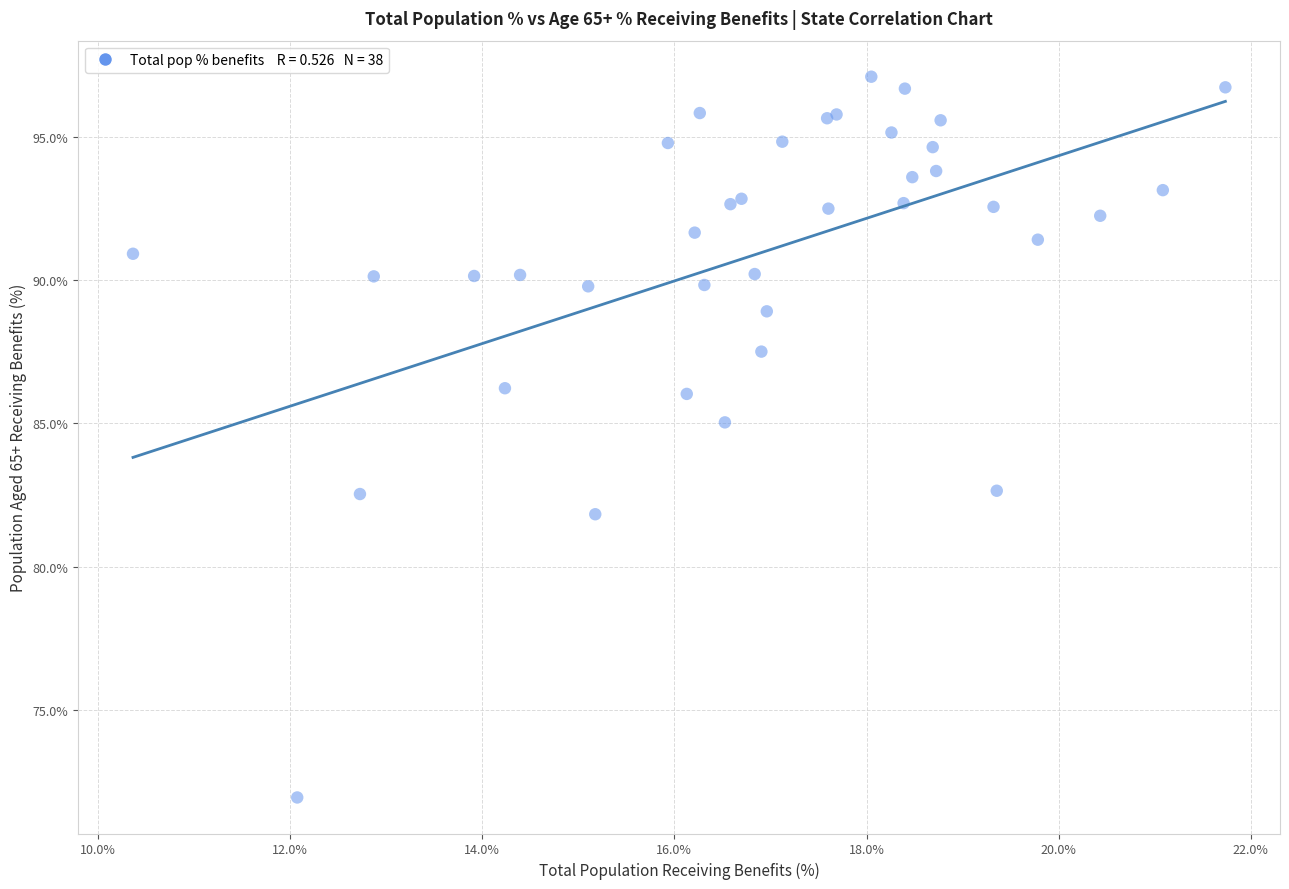

What Y value in the scatter plot is closest to 84?

85.0